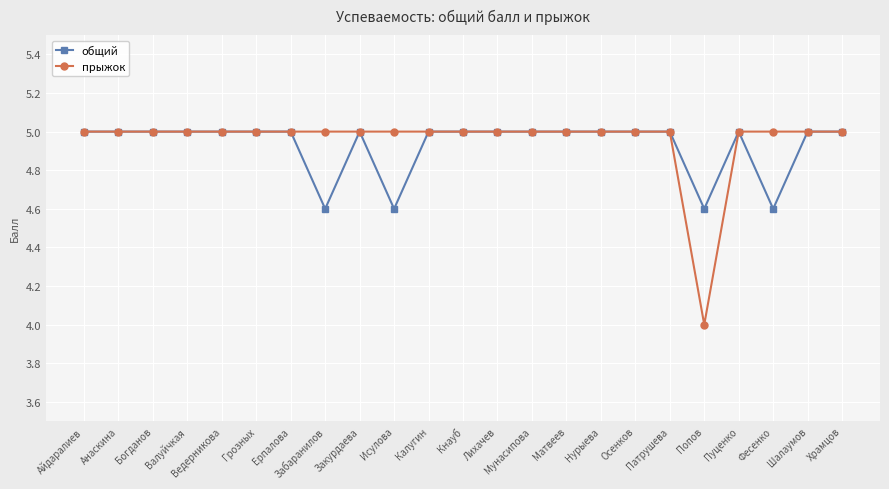

Which series has the largest range (max minus min)?

прыжок